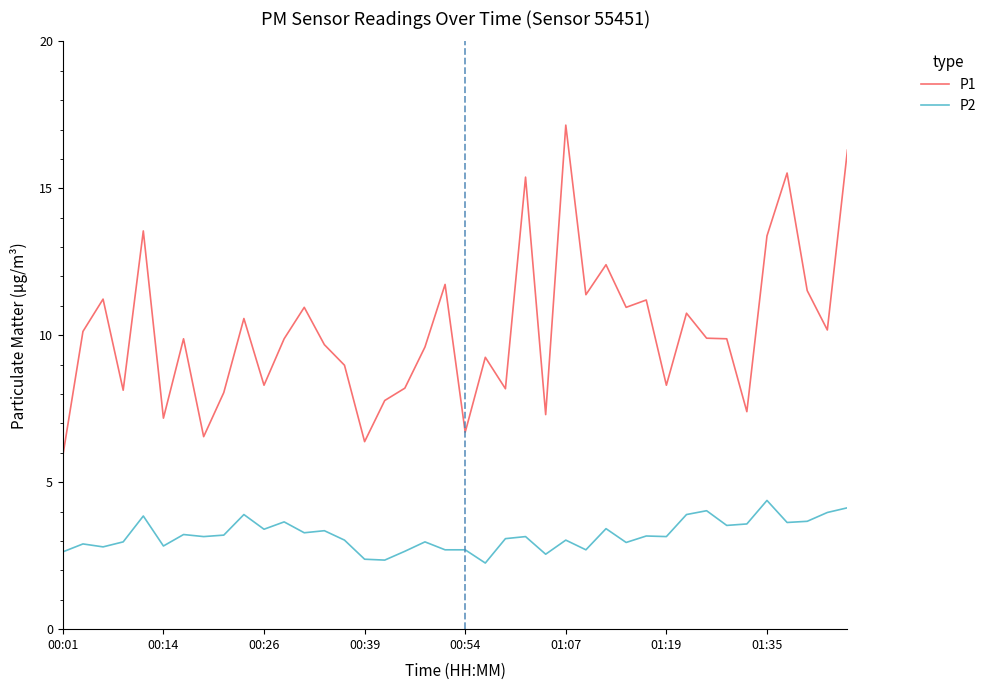

Which series has the largest range (max minus min)?

P1